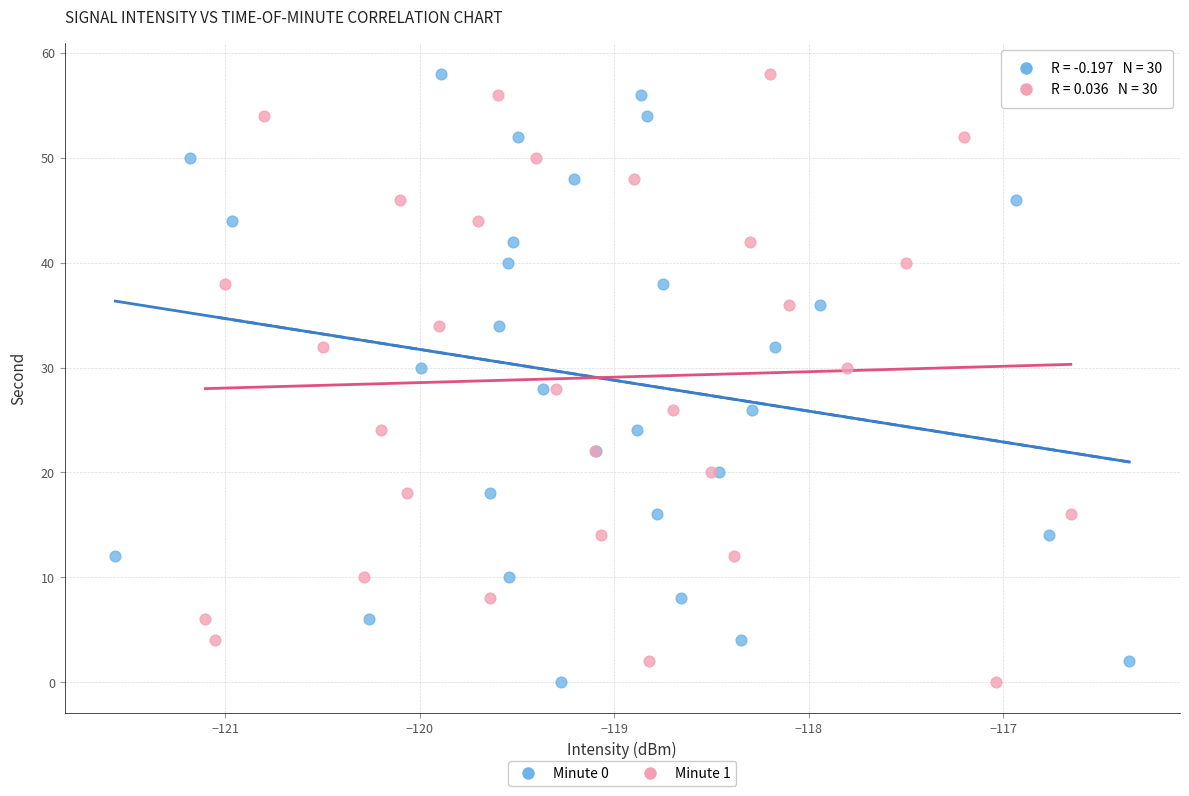

What are all the series names shown in the legend?

Minute 0, Minute 1